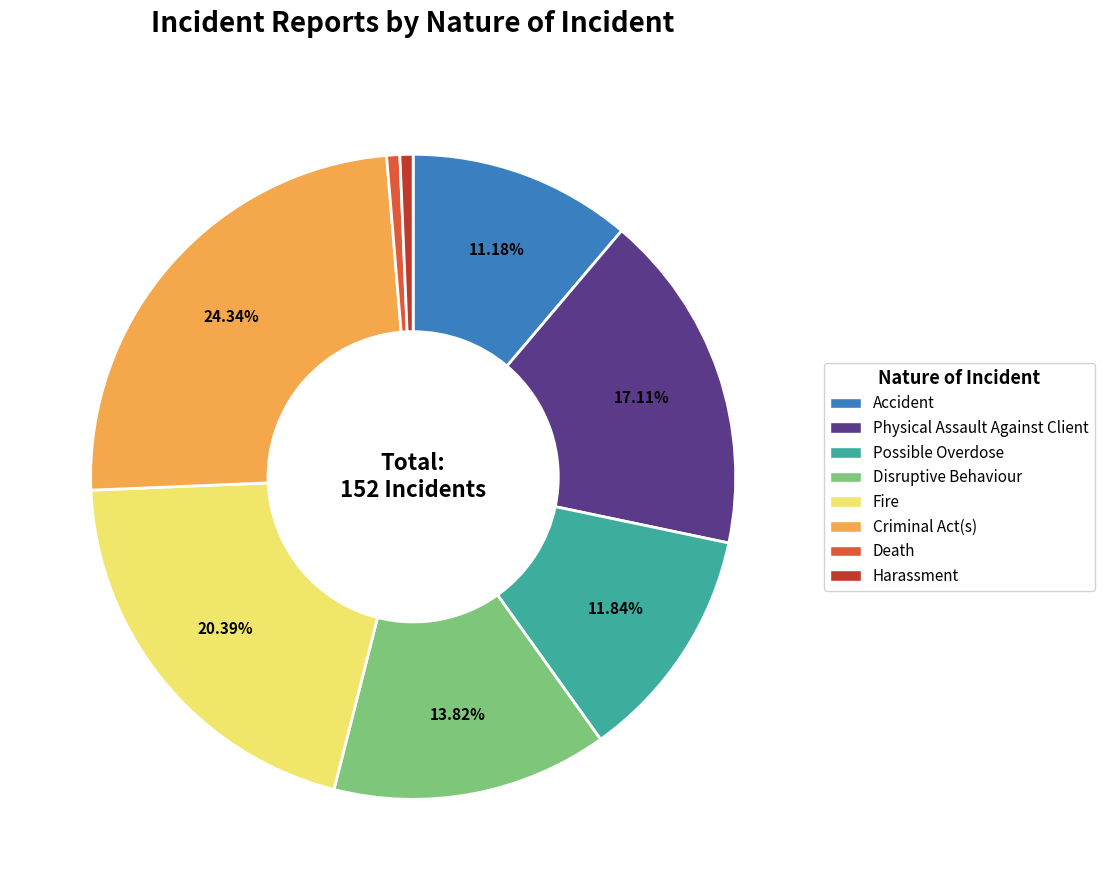

To the nearest percent, what percentage of the pie is Criminal Act(s)?

24%